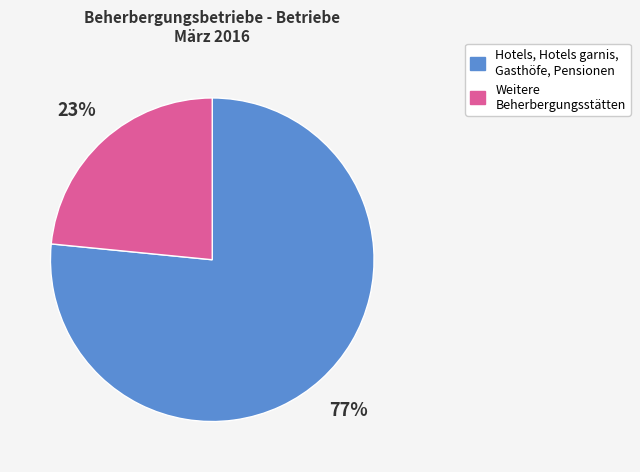

To the nearest percent, what is the average slice percentage?

50%